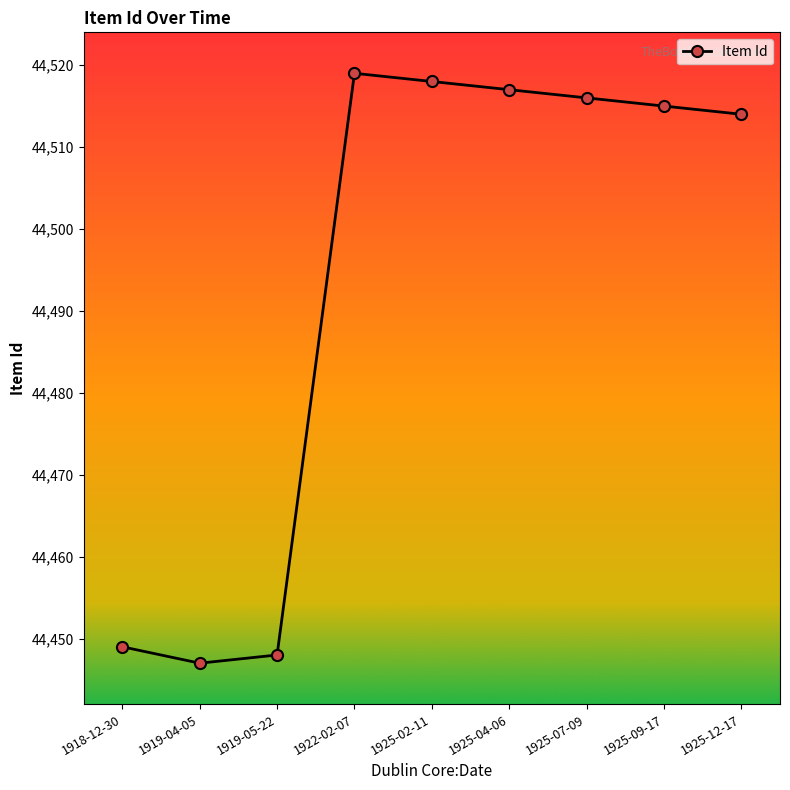

Reading left to right, extract all data points from this chart.

1918-12-30=44449	1919-04-05=44447	1919-05-22=44448	1922-02-07=44519	1925-02-11=44518	1925-04-06=44517	1925-07-09=44516	1925-09-17=44515	1925-12-17=44514